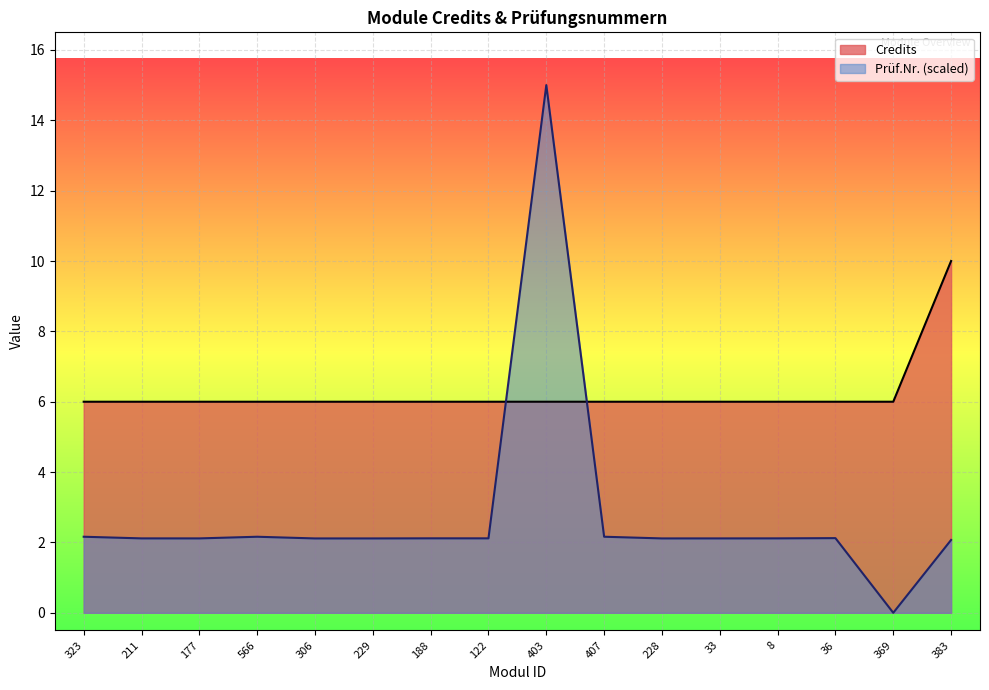

At 369, list the series in order from smallest to largest.

Prüf.Nr. (scaled), Credits